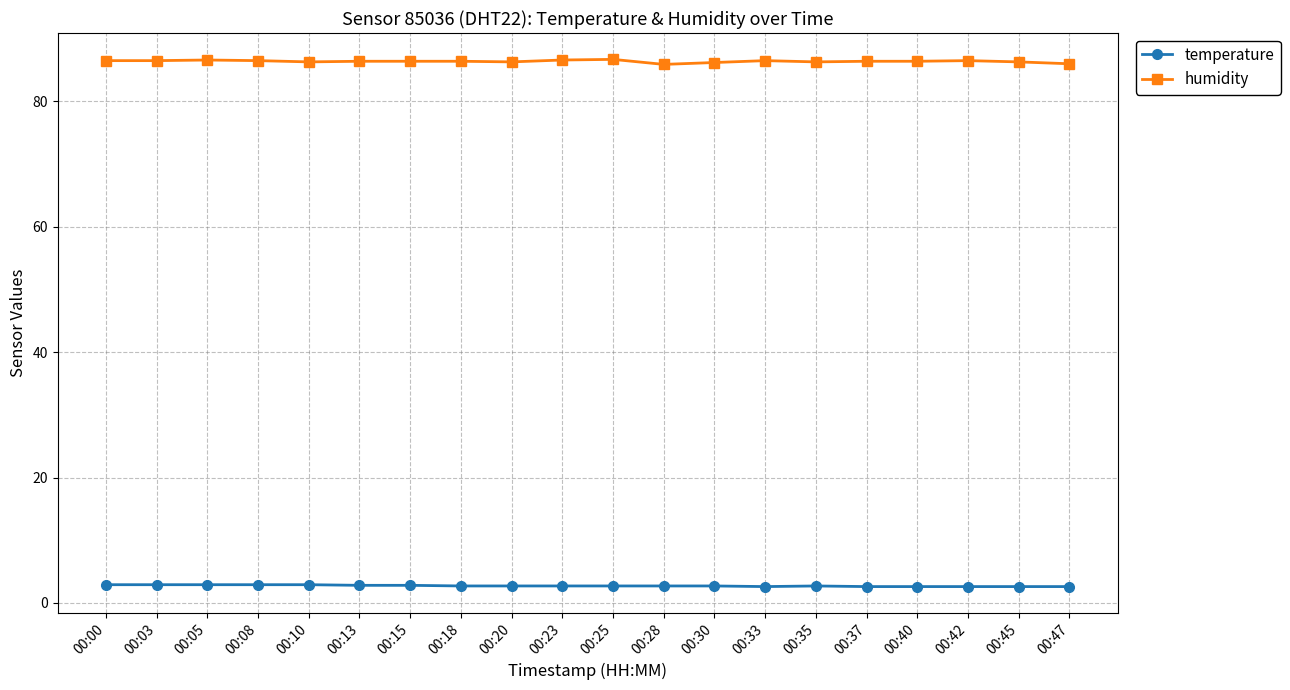

True or false: humidity and temperature cross at least once.

False